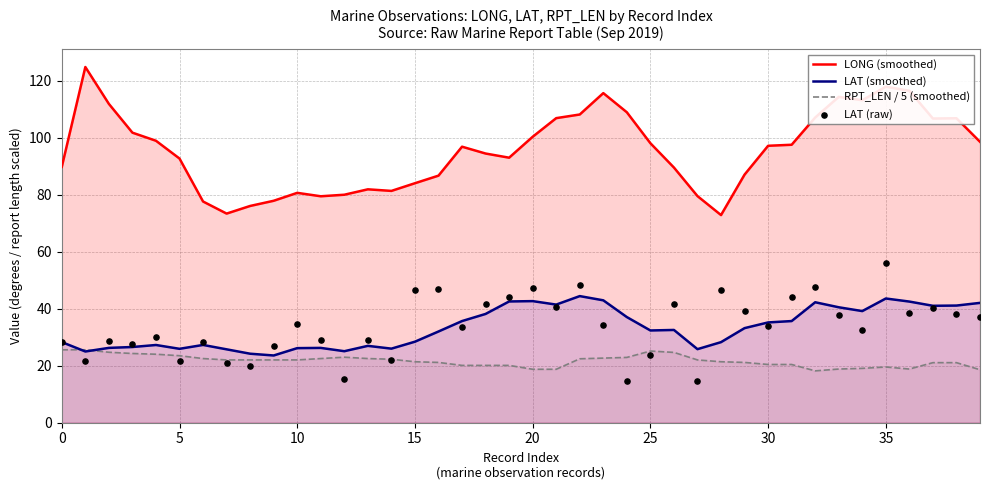

Which series contains the highest Y value?

LONG (smoothed)